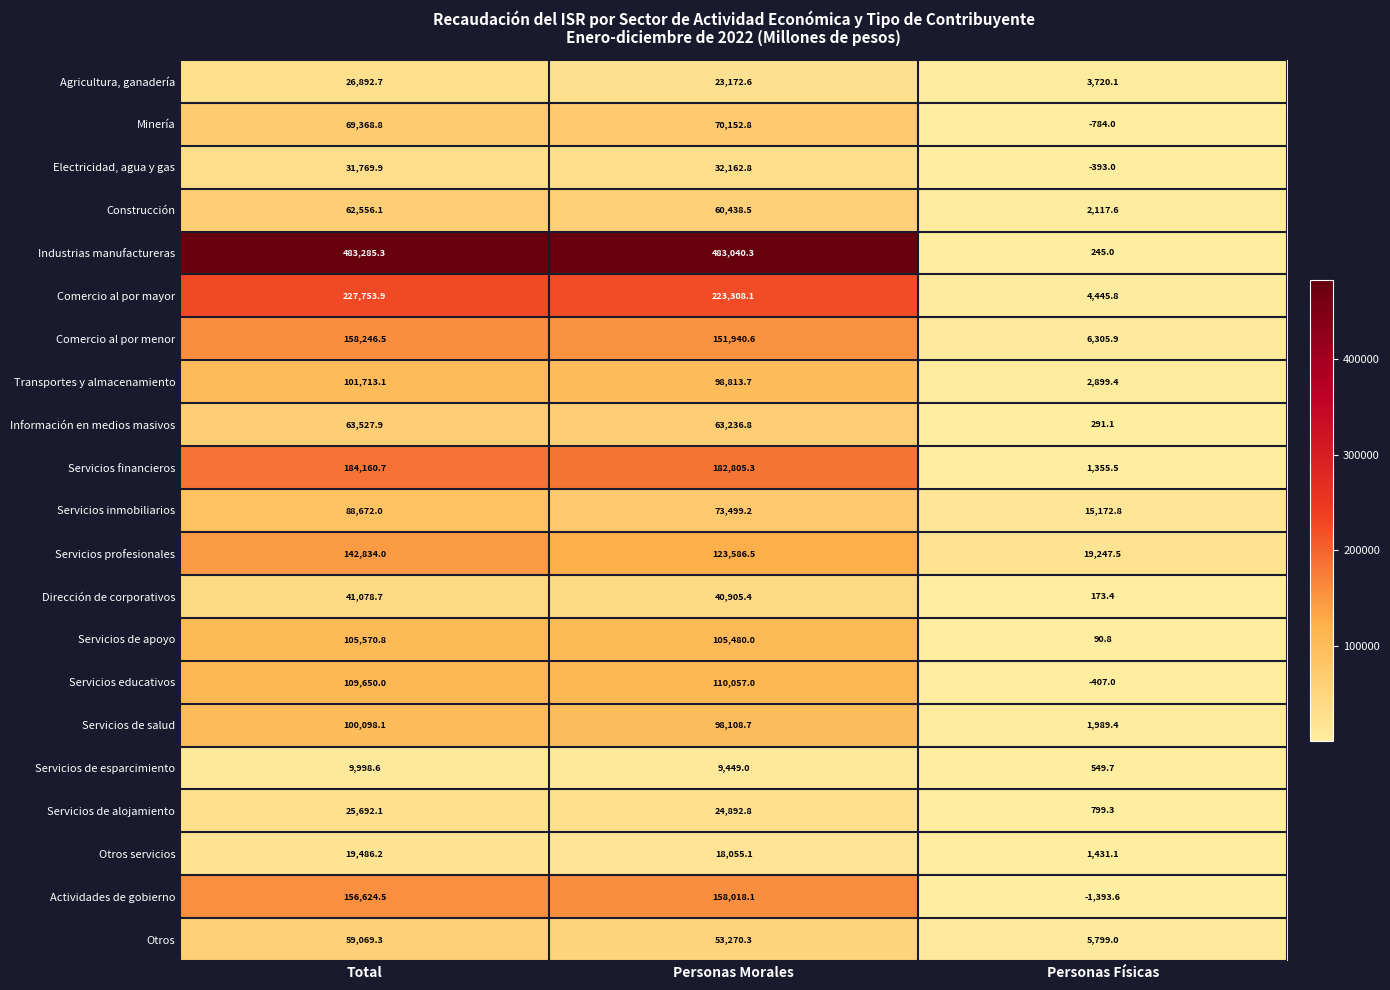

At which label is Servicios financieros closest to 92758?

Personas Morales